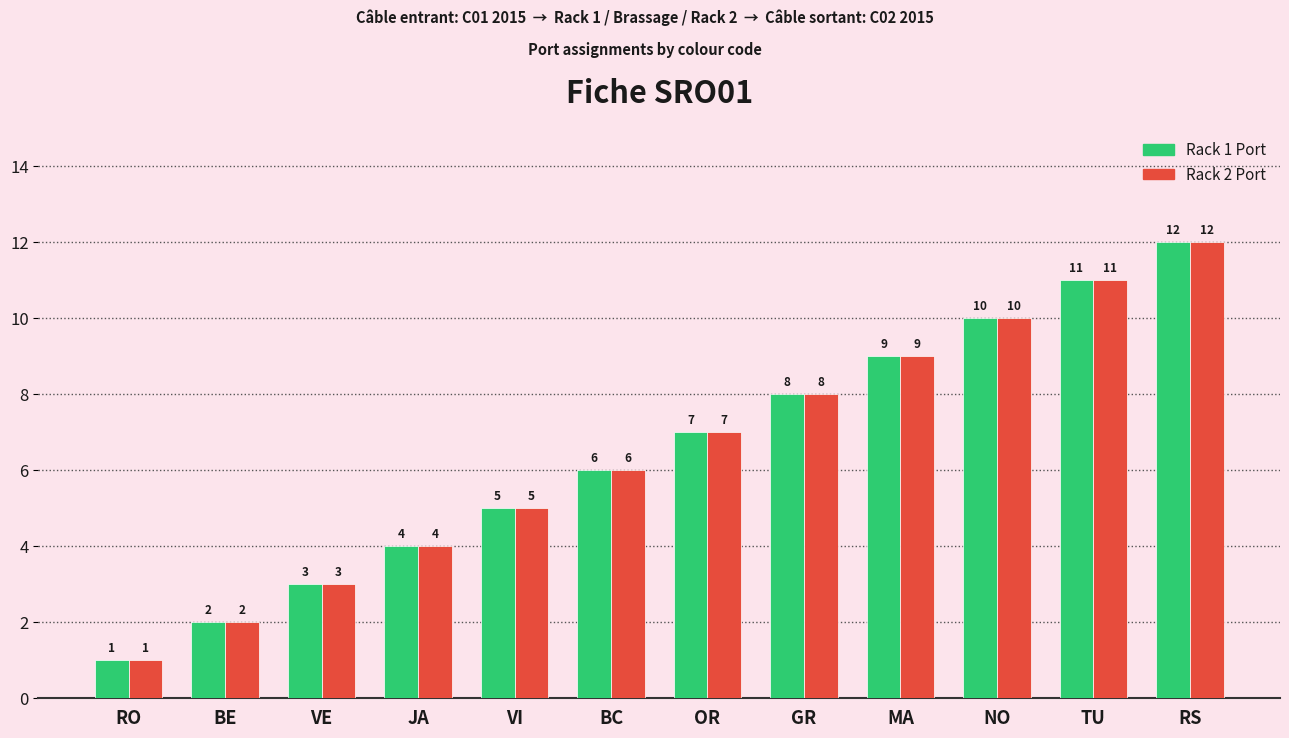

How many bars are there in each group?

2